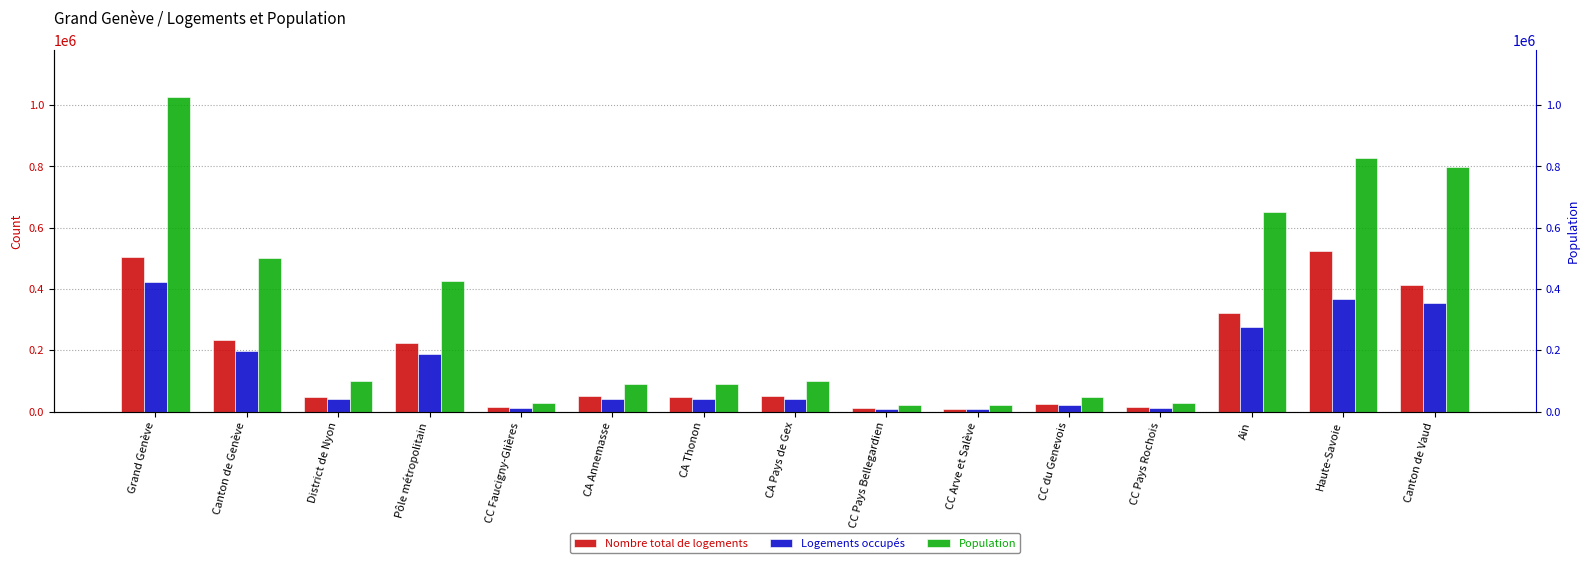

What are all the series names shown in the legend?

Nombre total de logements, Logements occupés, Population